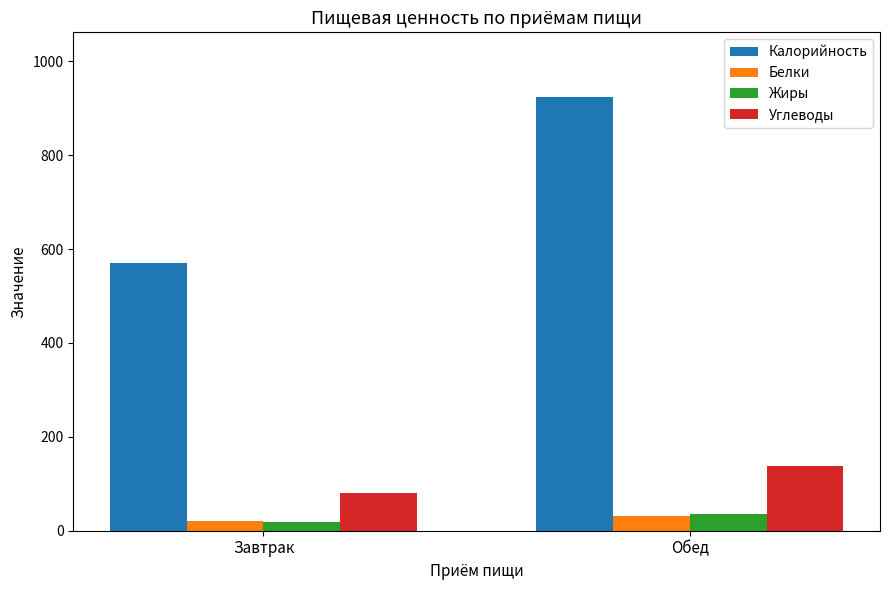

Is it true that Калорийность equals 569.9 at Завтрак?

True